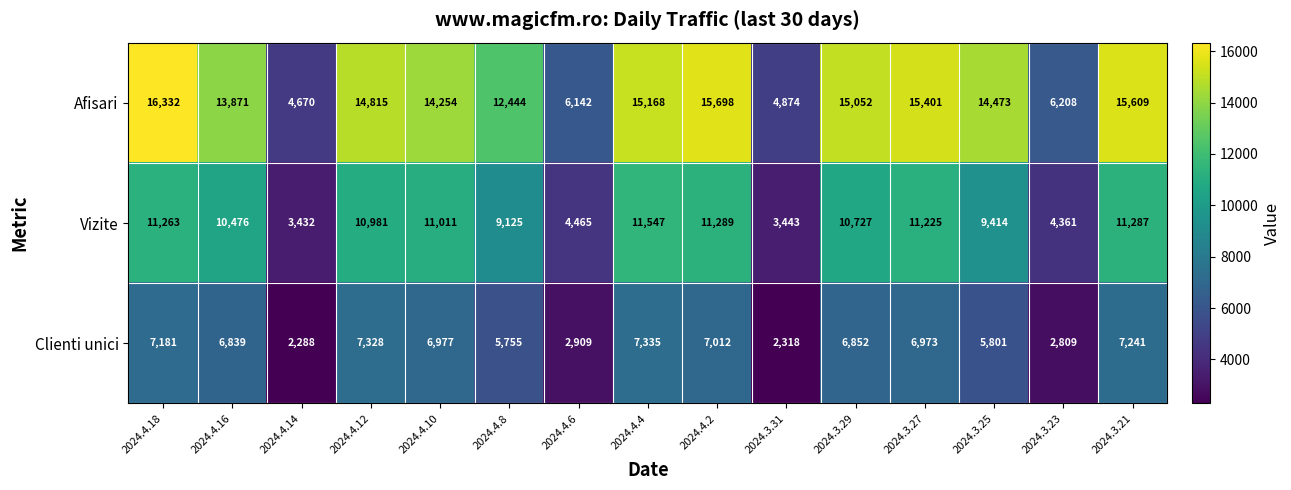

What is the lowest value of the Clienti unici series?

2288